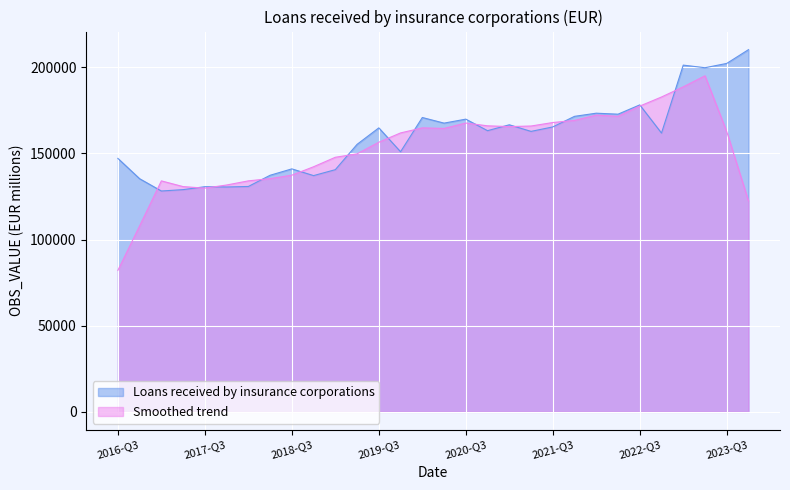

What is the ratio of the value at 2021-Q2 to the value at 2020-Q1?

1.0